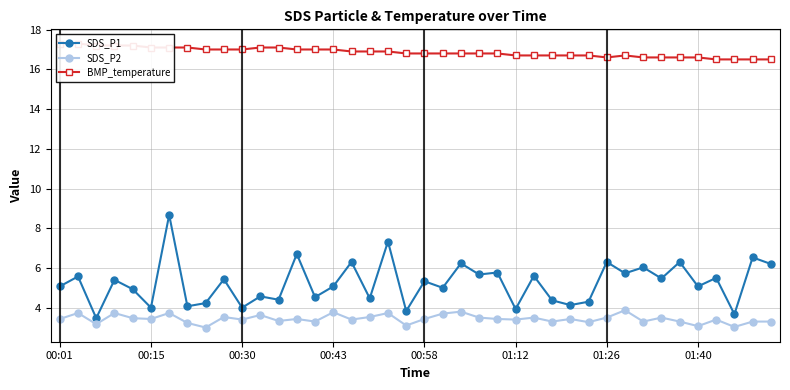

Does the chart have visible grid lines?

Yes